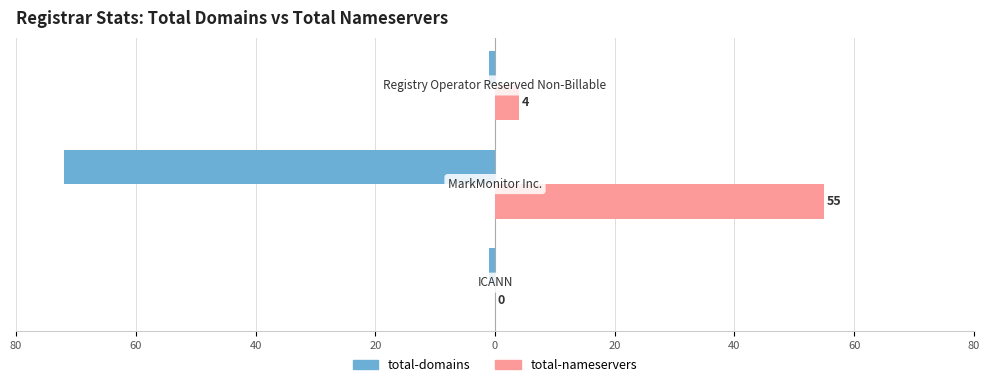

What is the value of the total-nameservers bar at the 2nd from the left?

55